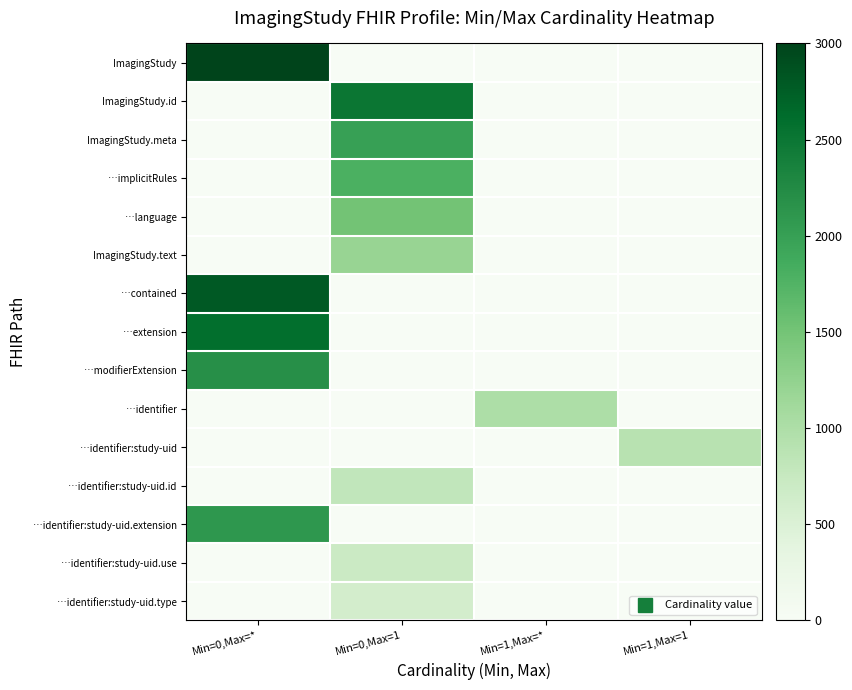

At Min=0,Max=*, list the series in order from smallest to largest.

ImagingStudy.id, ImagingStudy.meta, …implicitRules, …language, ImagingStudy.text, …identifier, …identifier:study-uid, …identifier:study-uid.id, …identifier:study-uid.use, …identifier:study-uid.type, …identifier:study-uid.extension, …modifierExtension, …extension, …contained, ImagingStudy